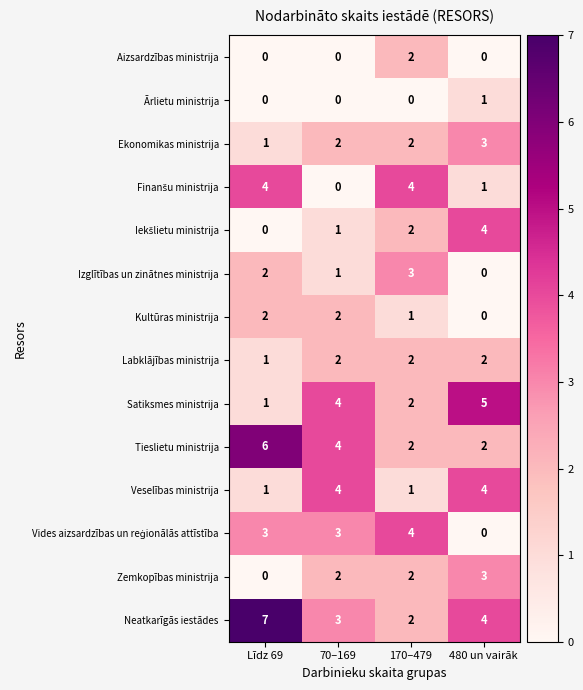

At which category does the chart reach its peak across all series?

Līdz 69